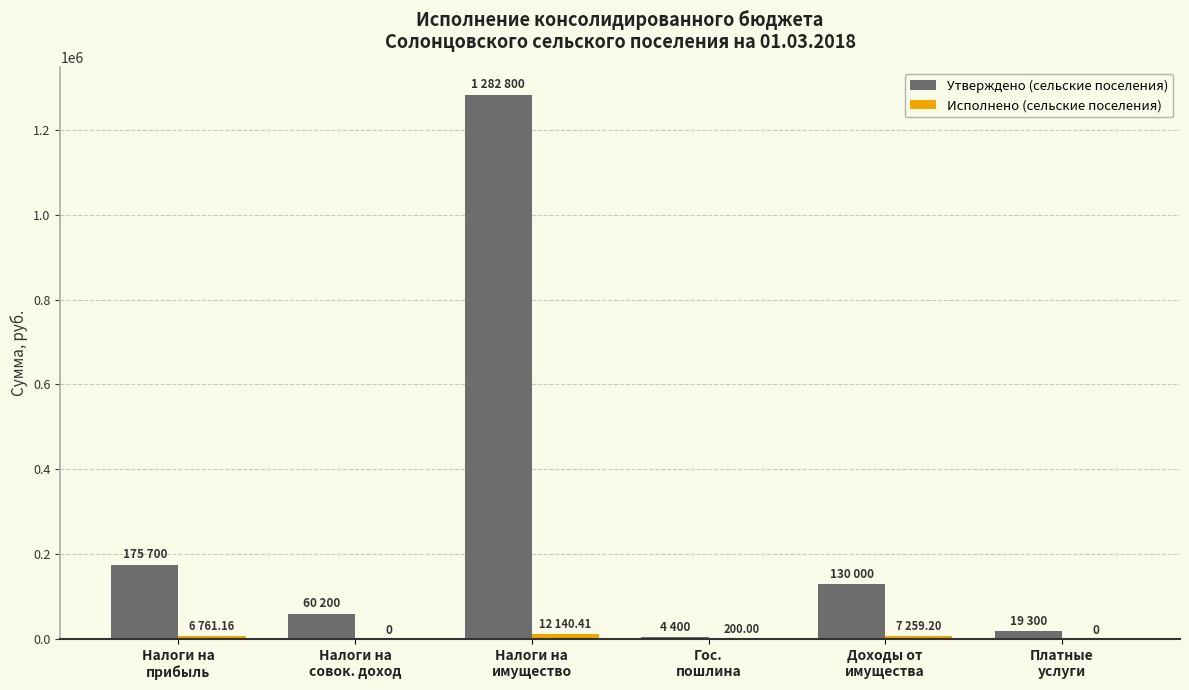

Which series has the largest total across all categories?

Утверждено (сельские поселения)